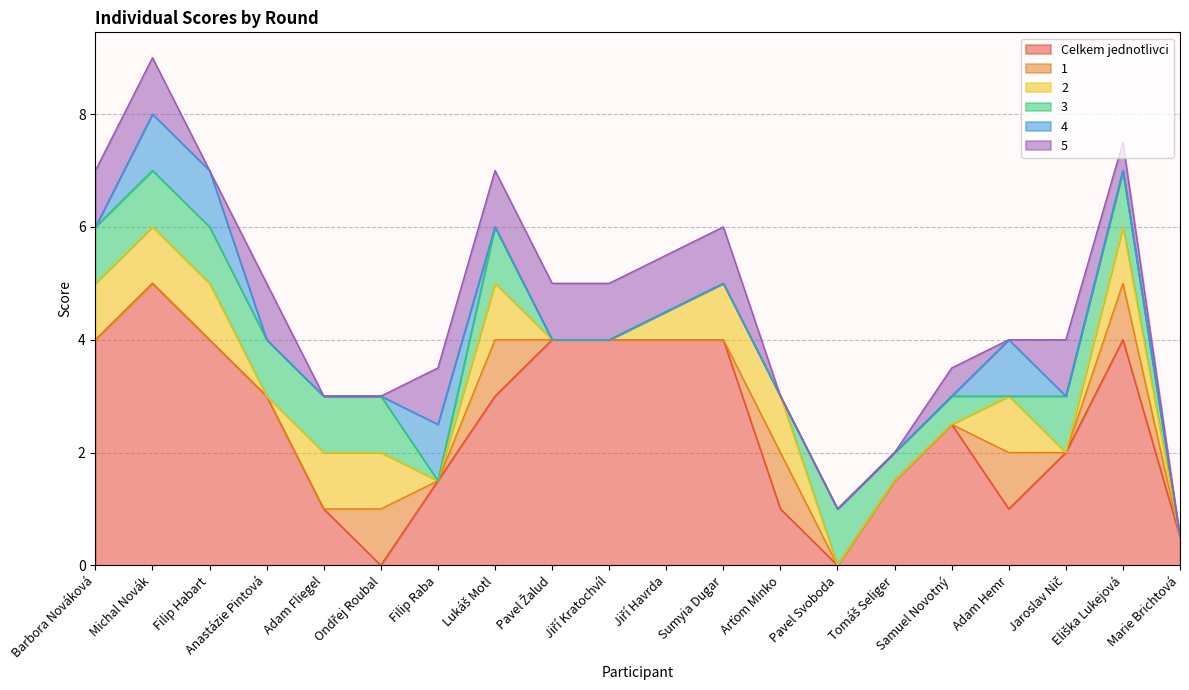

What position from the left is Marie Brichtová?

20